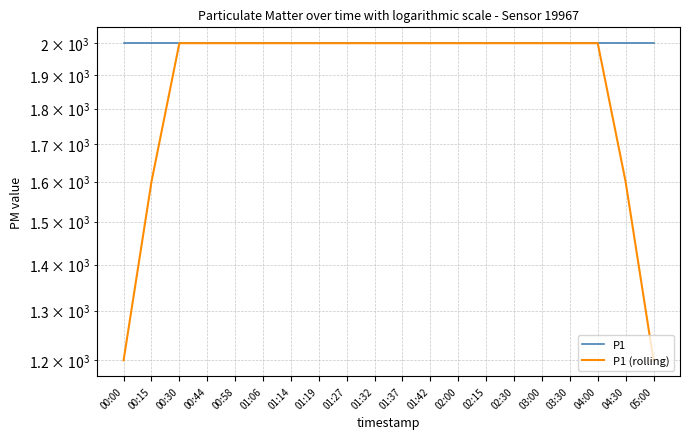

Reading left to right, what are all the values shown in this chart?

P1: 1999.9	1999.9	1999.9	1999.9	1999.9	1999.9	1999.9	1999.9	1999.9	1999.9	1999.9	1999.9	1999.9	1999.9	1999.9	1999.9	1999.9	1999.9	1999.9	1999.9
P1 (rolling): 1199.9	1599.9	1999.9	1999.9	1999.9	1999.9	1999.9	1999.9	1999.9	1999.9	1999.9	1999.9	1999.9	1999.9	1999.9	1999.9	1999.9	1999.9	1599.9	1199.9